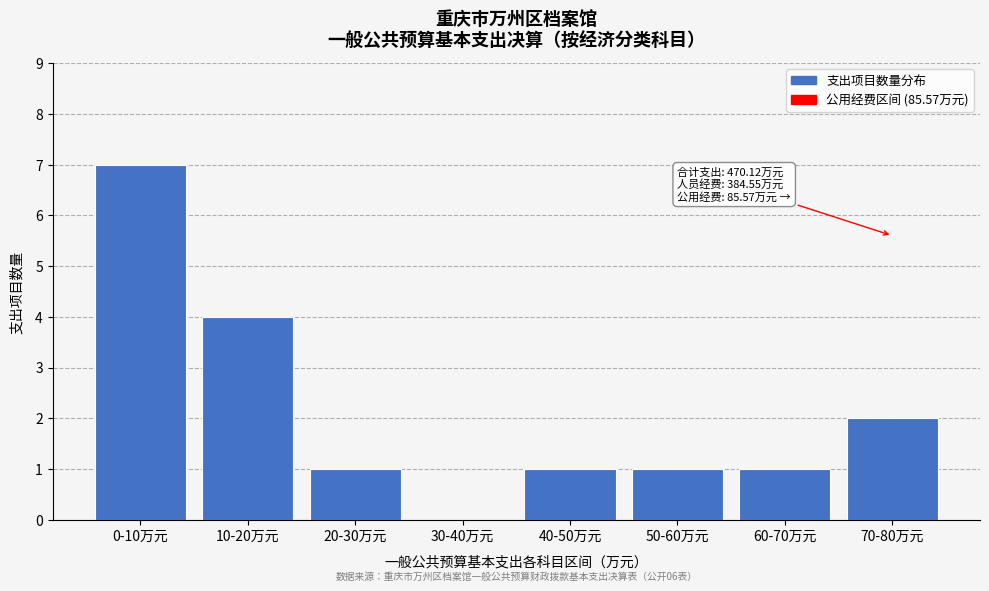

Reading left to right, extract all data points from this chart.

0-10万元=7	10-20万元=4	20-30万元=1	30-40万元=0	40-50万元=1	50-60万元=1	60-70万元=1	70-80万元=2